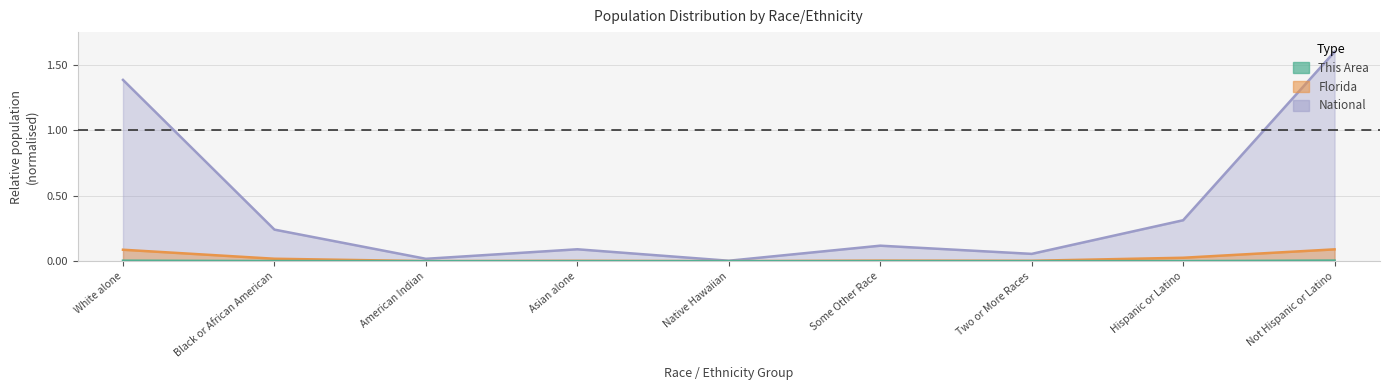

What are all the series names shown in the legend?

This Area, Florida, National